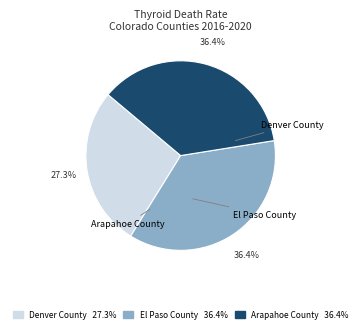

Is there a majority slice in this chart?

No